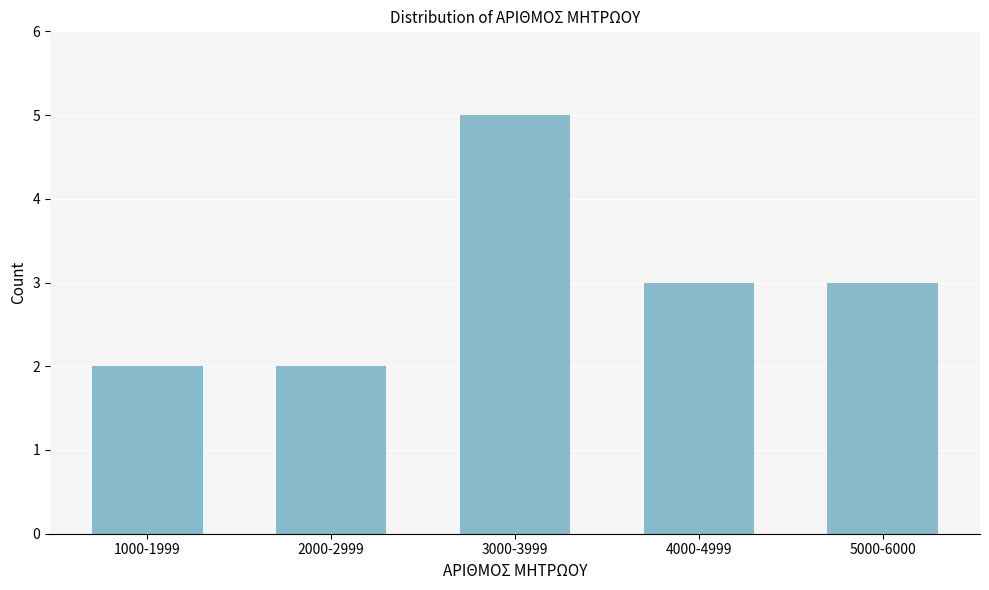

Reading right to left, transcribe all the data shown in this chart.

3	3	5	2	2